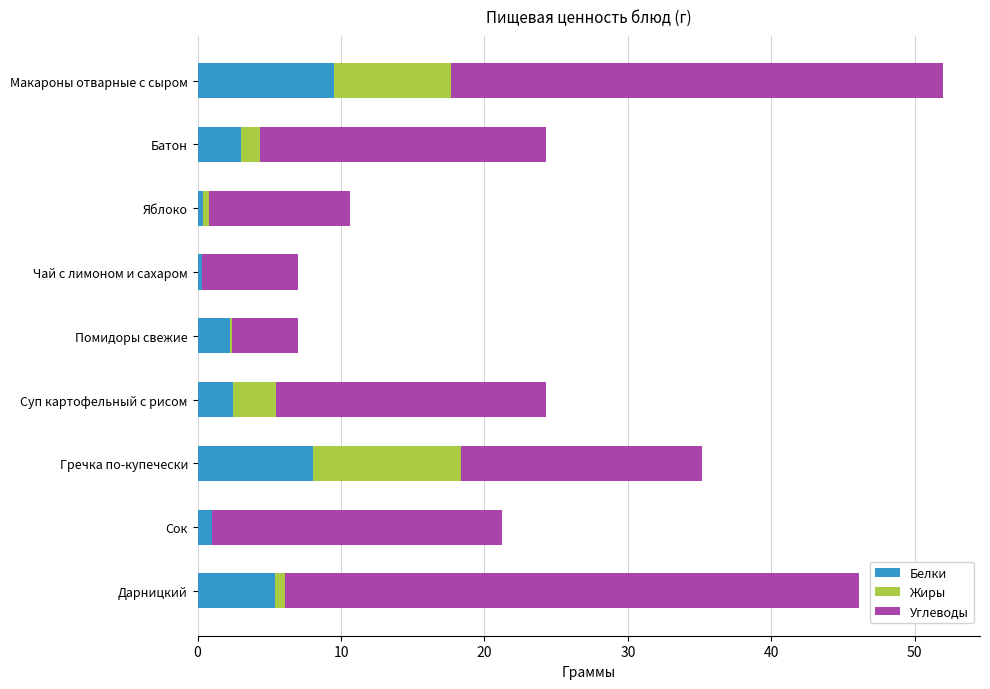

The Белки series shows 8.0 at Гречка по-купечески. True or false?

True